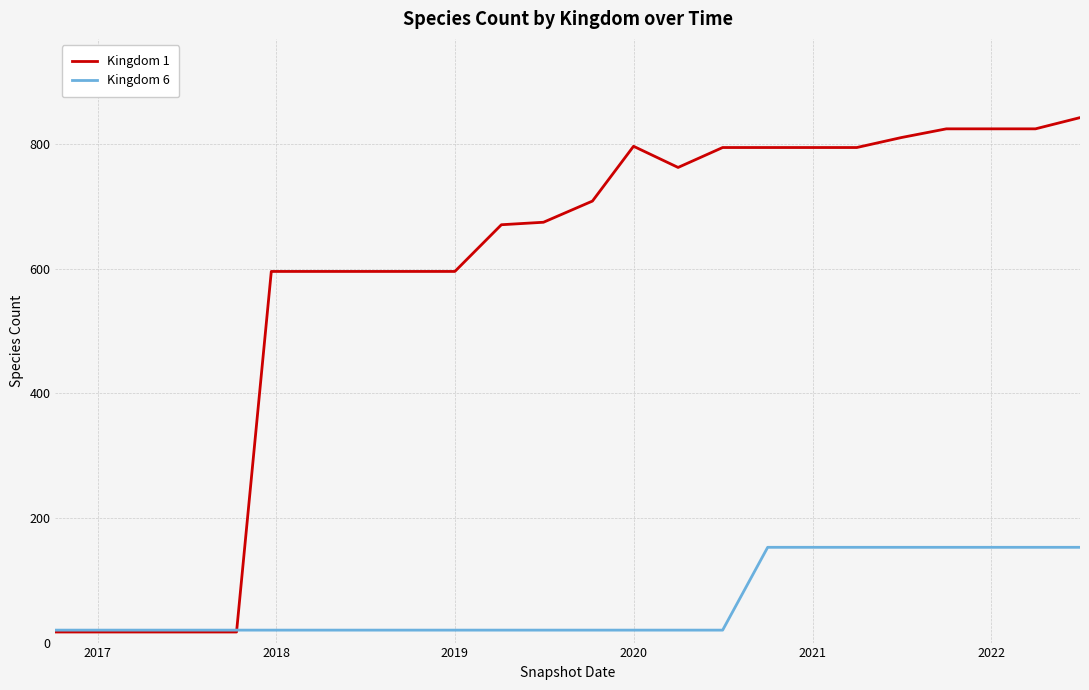

Rank the series by their maximum value, from lowest to highest.

Kingdom 6, Kingdom 1